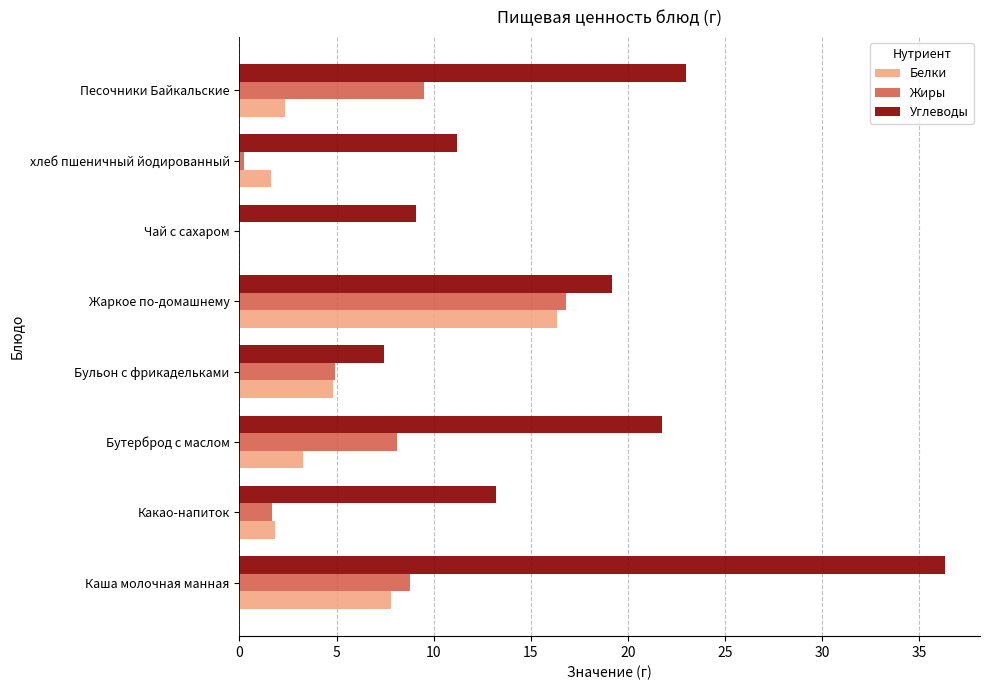

Count the number of categories in the chart.

8